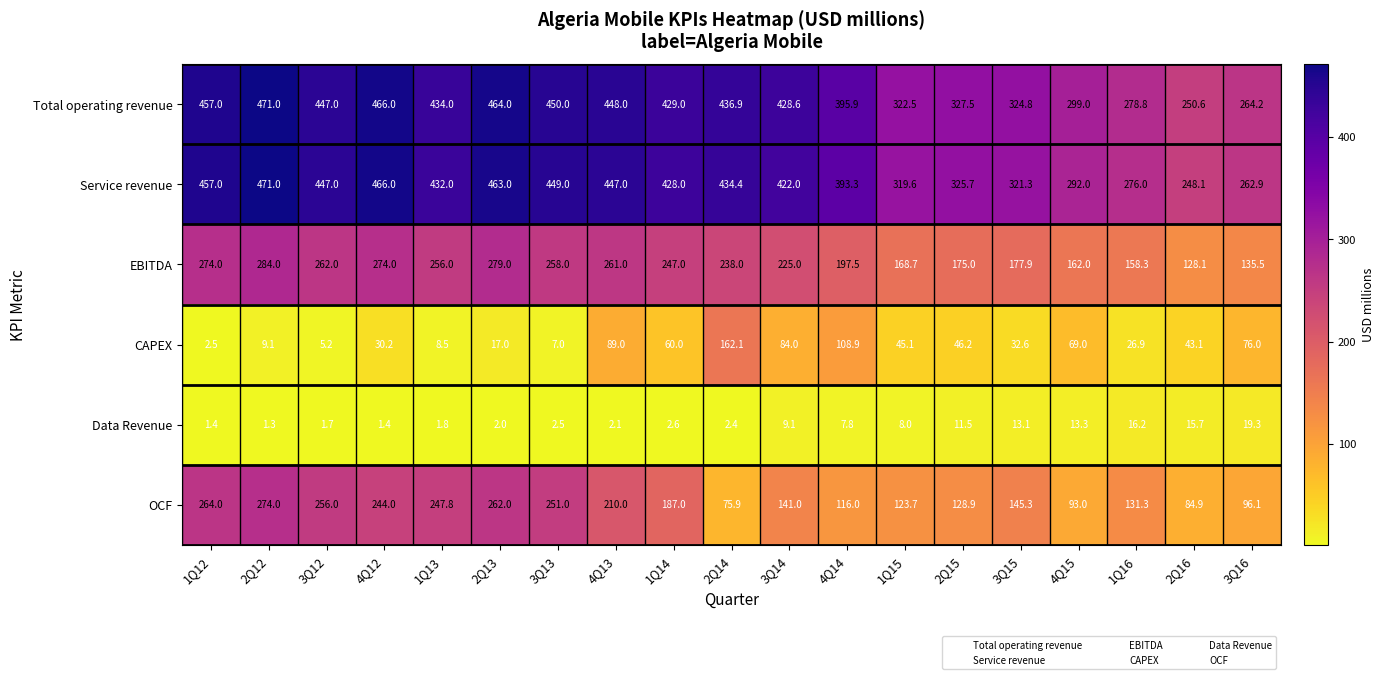

What is the difference between the second highest and minimum values in the CAPEX series?

106.4